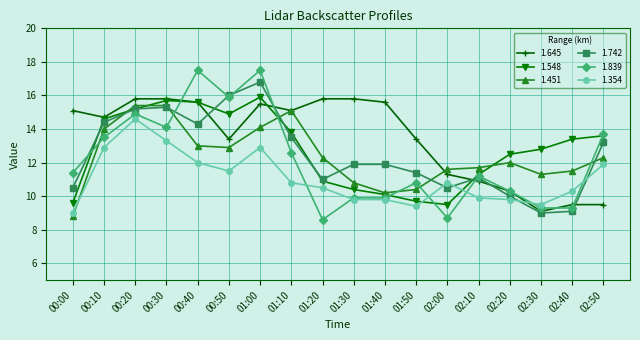

Reading left to right, what are all the values shown in this chart?

1.645: 00:00=15.1	00:10=14.7	00:20=15.8	00:30=15.8	00:40=15.6	00:50=13.4	01:00=15.5	01:10=15.1	01:20=15.8	01:30=15.8	01:40=15.6	01:50=13.4	02:00=11.3	02:10=10.9	02:20=10.3	02:30=9.1	02:40=9.5	02:50=9.5
1.548: 00:00=9.6	00:10=14.6	00:20=15.2	00:30=15.7	00:40=15.6	00:50=14.9	01:00=15.9	01:10=13.8	01:20=10.9	01:30=10.4	01:40=10.1	01:50=9.7	02:00=9.5	02:10=11.3	02:20=12.5	02:30=12.8	02:40=13.4	02:50=13.6
1.451: 00:00=8.8	00:10=14.0	00:20=15.4	00:30=15.4	00:40=13.0	00:50=12.9	01:00=14.1	01:10=15.1	01:20=12.3	01:30=10.8	01:40=10.2	01:50=10.4	02:00=11.6	02:10=11.7	02:20=12.0	02:30=11.3	02:40=11.5	02:50=12.3
1.742: 00:00=10.5	00:10=14.4	00:20=15.2	00:30=15.3	00:40=14.3	00:50=16.0	01:00=16.8	01:10=13.5	01:20=11.0	01:30=11.9	01:40=11.9	01:50=11.4	02:00=10.5	02:10=11.1	02:20=10.0	02:30=9.0	02:40=9.1	02:50=13.2
1.839: 00:00=11.4	00:10=13.5	00:20=14.9	00:30=14.1	00:40=17.5	00:50=15.9	01:00=17.5	01:10=12.6	01:20=8.6	01:30=9.9	01:40=9.9	01:50=10.8	02:00=8.7	02:10=11.2	02:20=10.3	02:30=9.3	02:40=9.3	02:50=13.7
1.354: 00:00=9.0	00:10=12.9	00:20=14.6	00:30=13.3	00:40=12.0	00:50=11.5	01:00=12.9	01:10=10.8	01:20=10.5	01:30=9.8	01:40=9.8	01:50=9.4	02:00=10.8	02:10=9.9	02:20=9.8	02:30=9.5	02:40=10.3	02:50=11.9